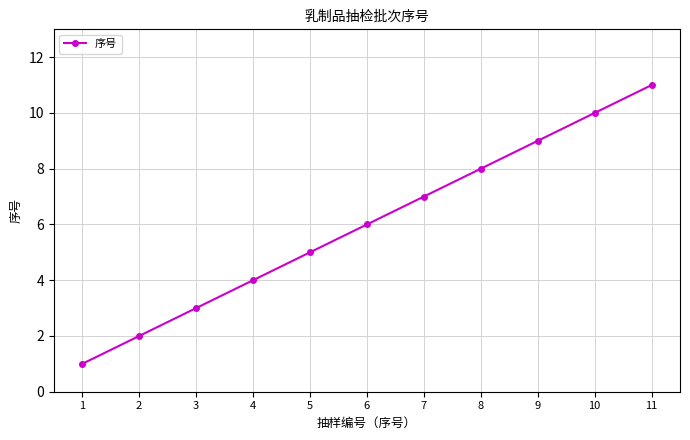

What is the change in value from 8 to 10?

+2